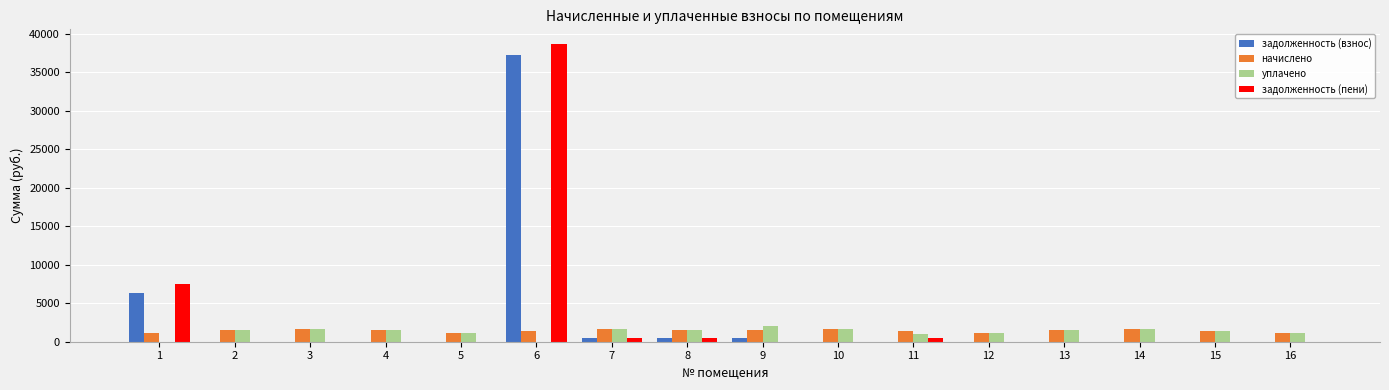

At which category is the sum across all series the highest?

6